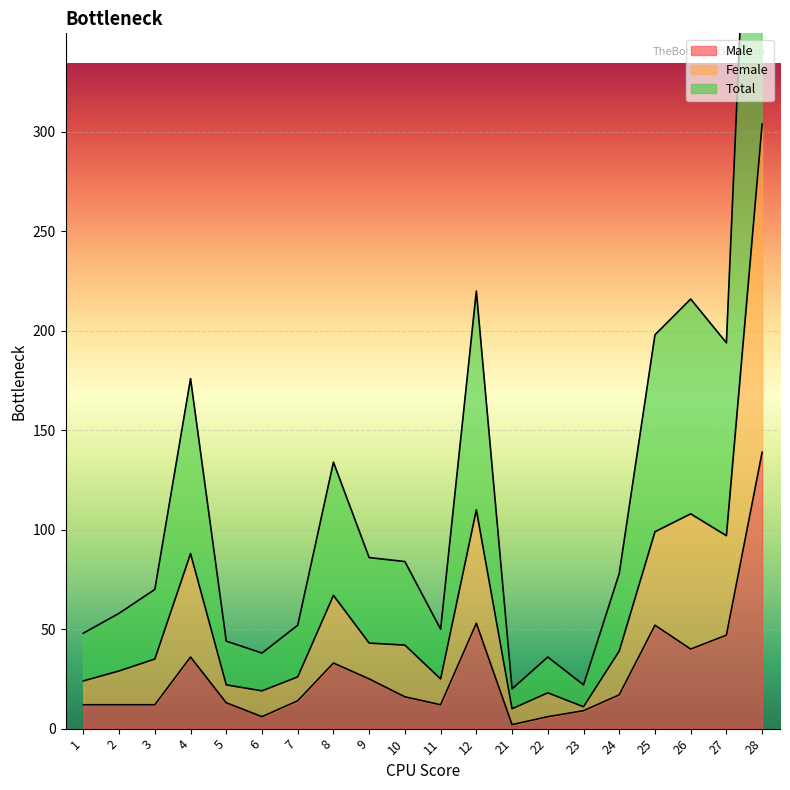

The Female series shows 110 at 12. True or false?

True